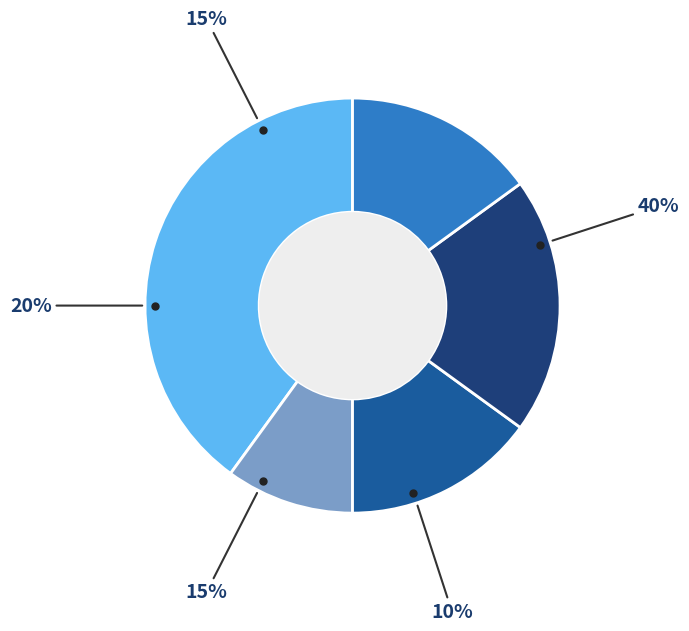

How many segments does this pie chart have?

5